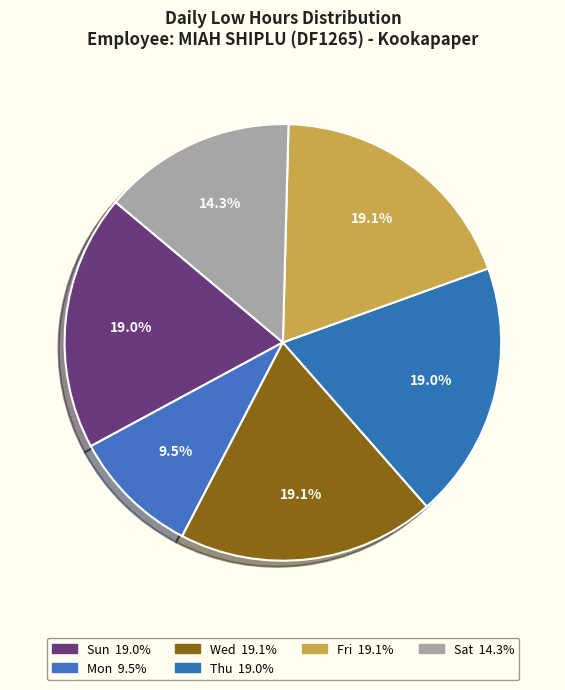

How many segments does this pie chart have?

6